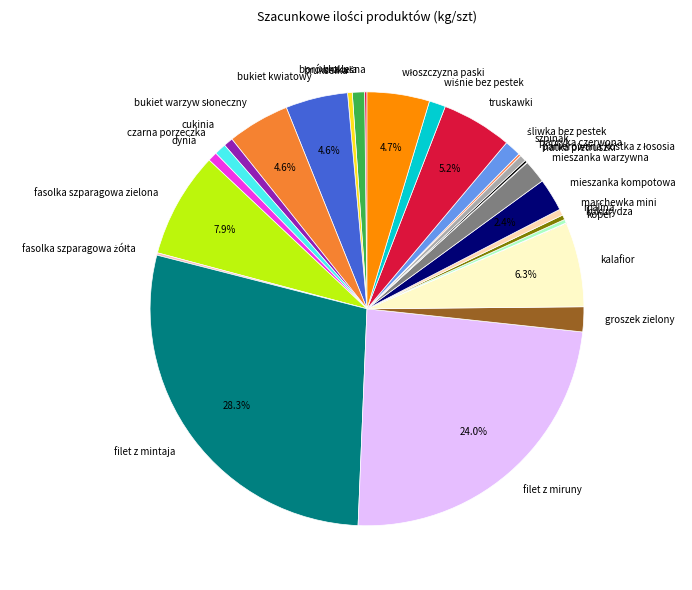

Which category has the biggest portion of the pie?

filet z mintaja